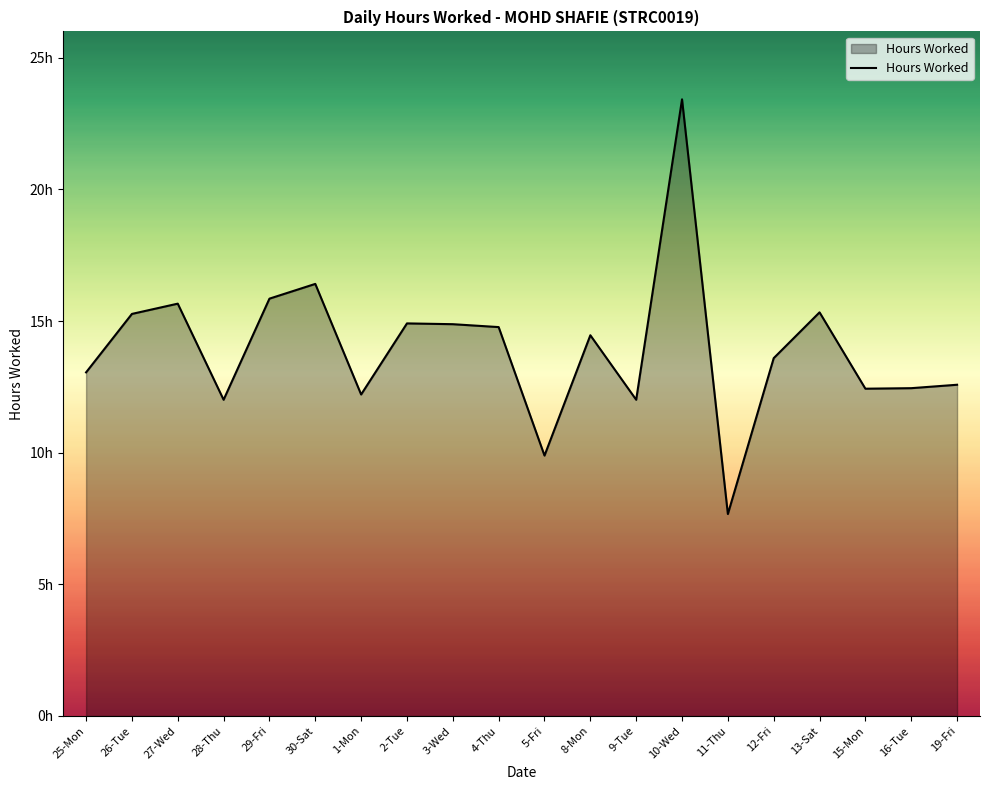

What is the approximate value at 13-Sat?

15.3